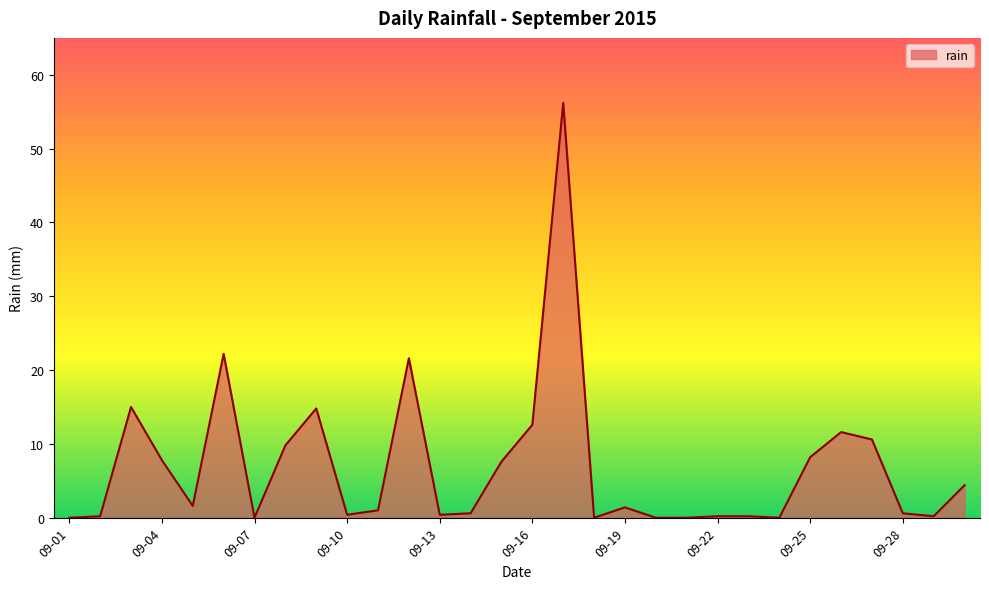

What is the greatest value displayed?

56.2